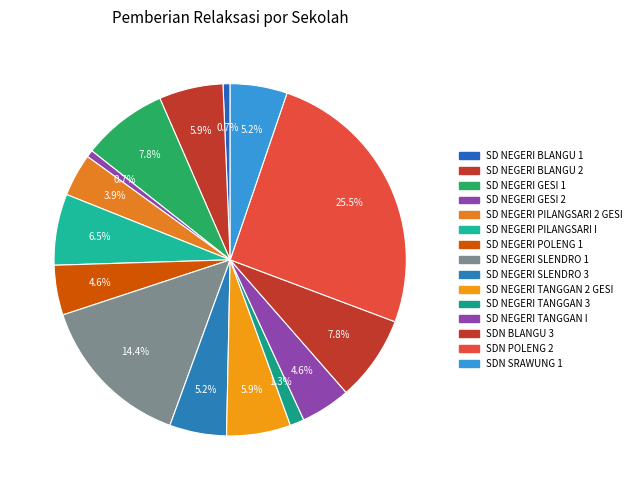

What percentage is the SD NEGERI SLENDRO 3 slice, to the nearest percent?

5%